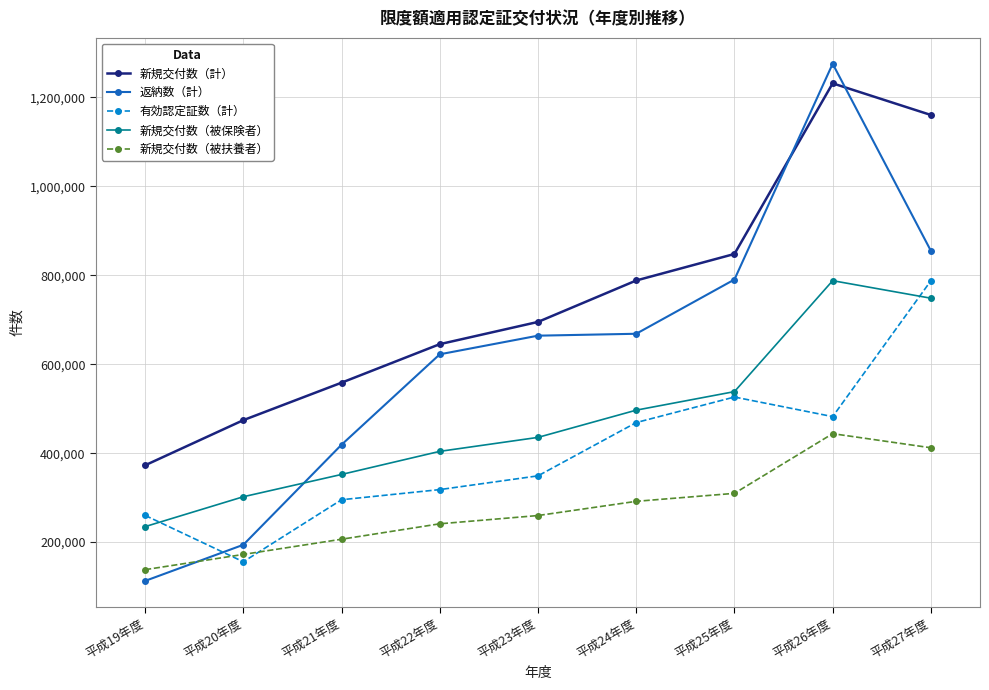

Read the 新規交付数（被扶養者） value at 平成24年度, to the nearest 100.

291700